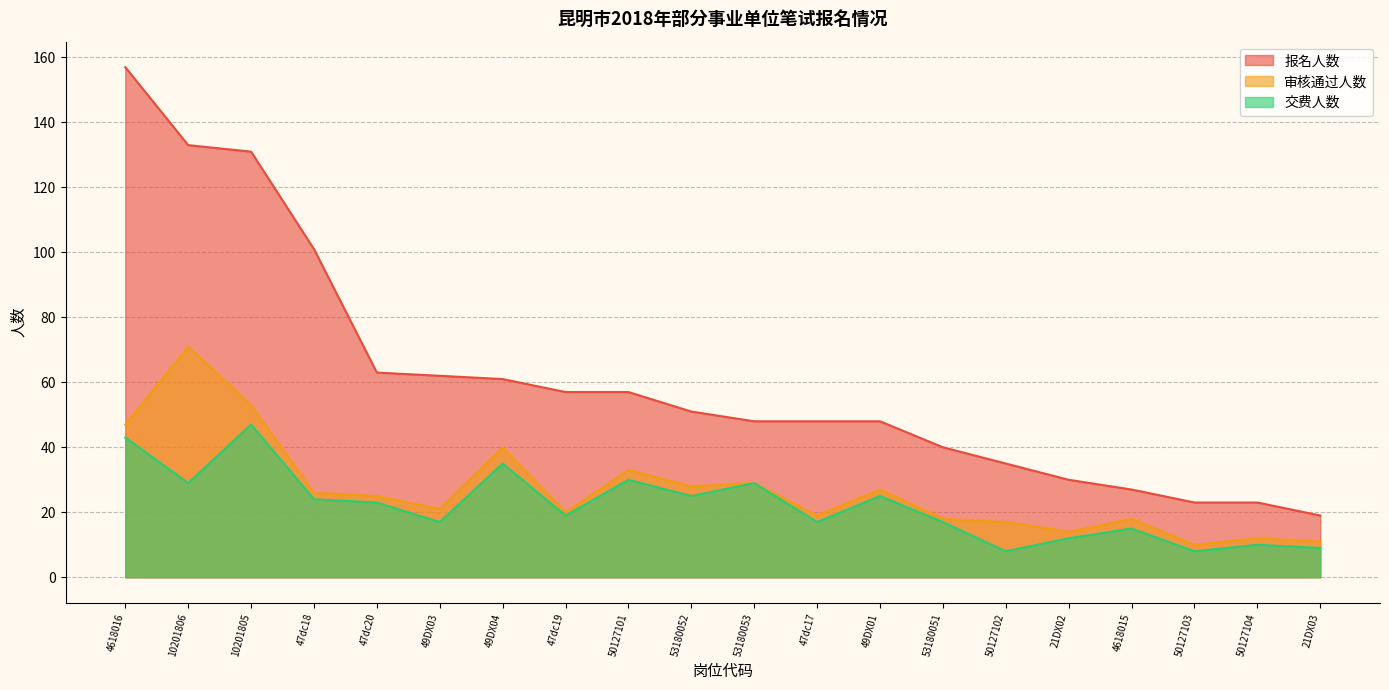

What position from the left is 50127104?

19